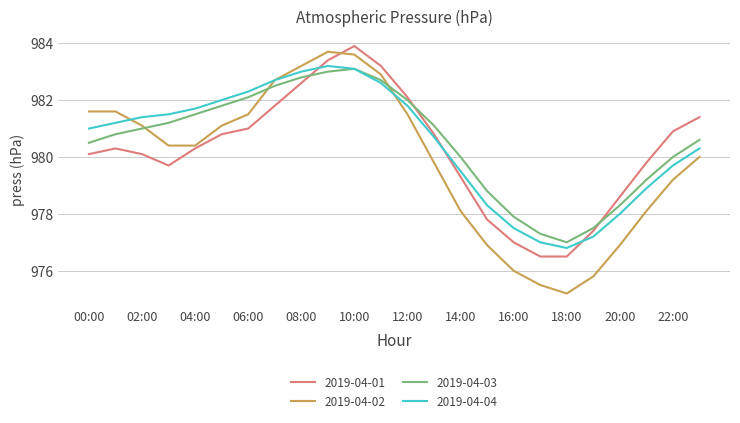

How many lines are shown in the chart?

4